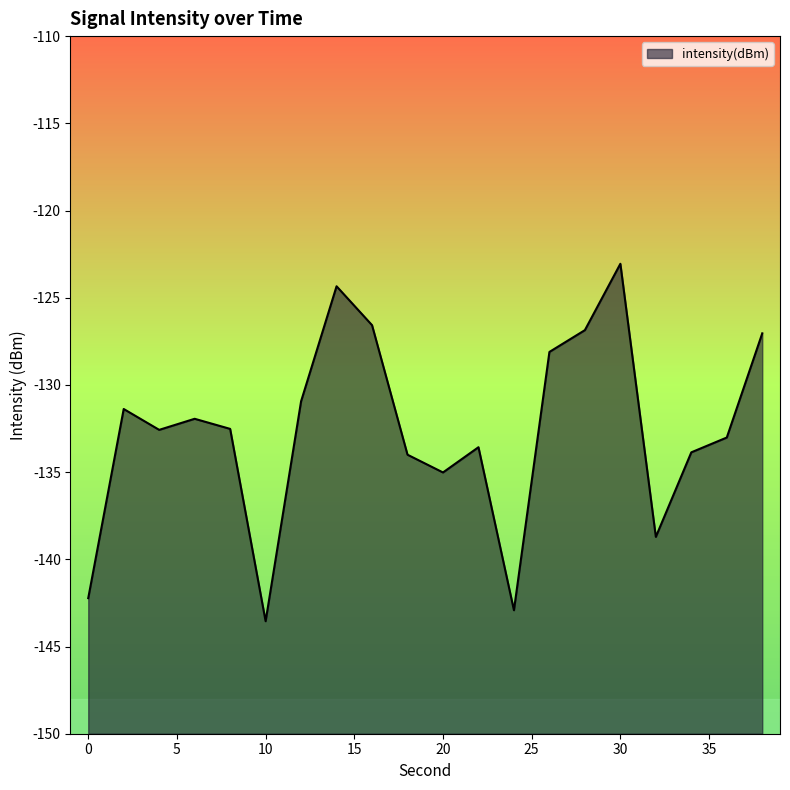

True or false: the data shows -85.7 at 28.

False